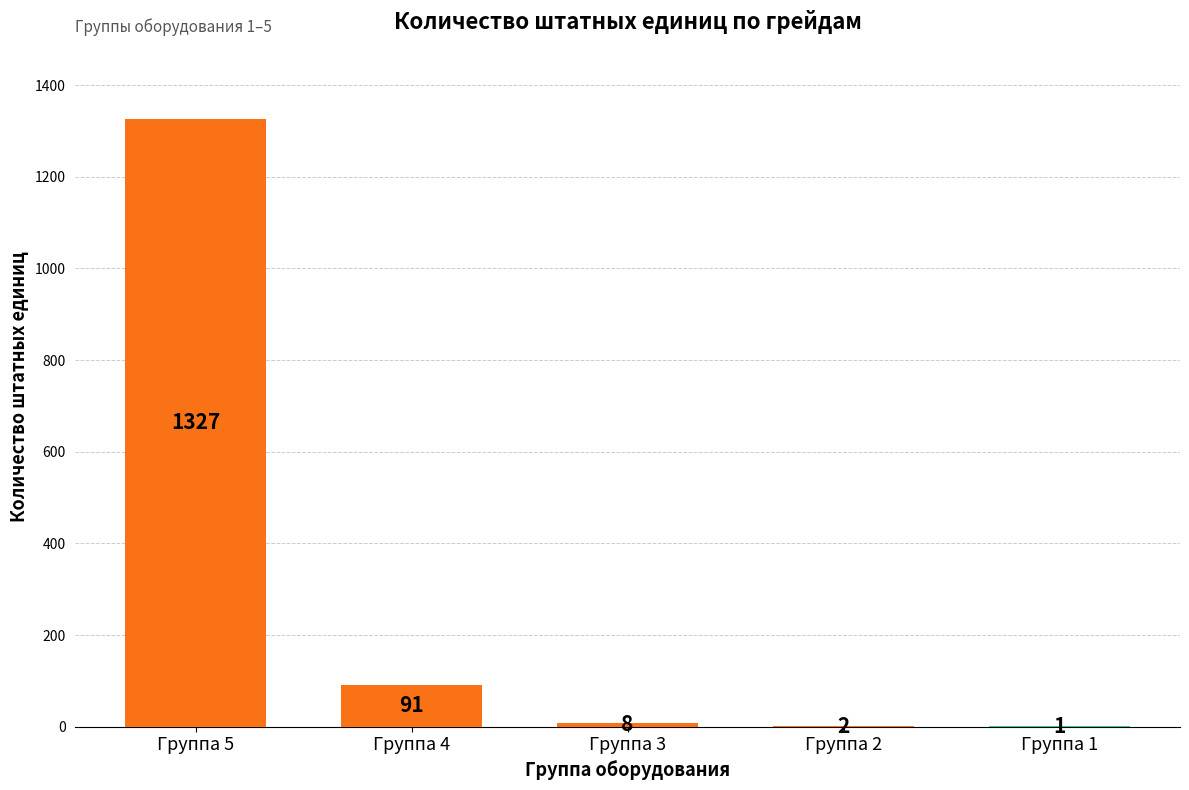

What is the greatest value displayed?

1327